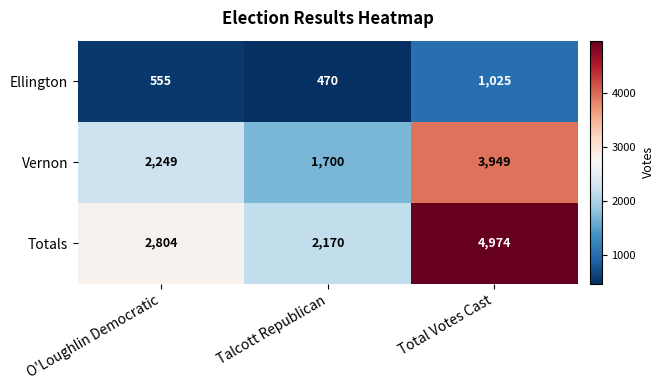

How many series are shown in this chart?

3